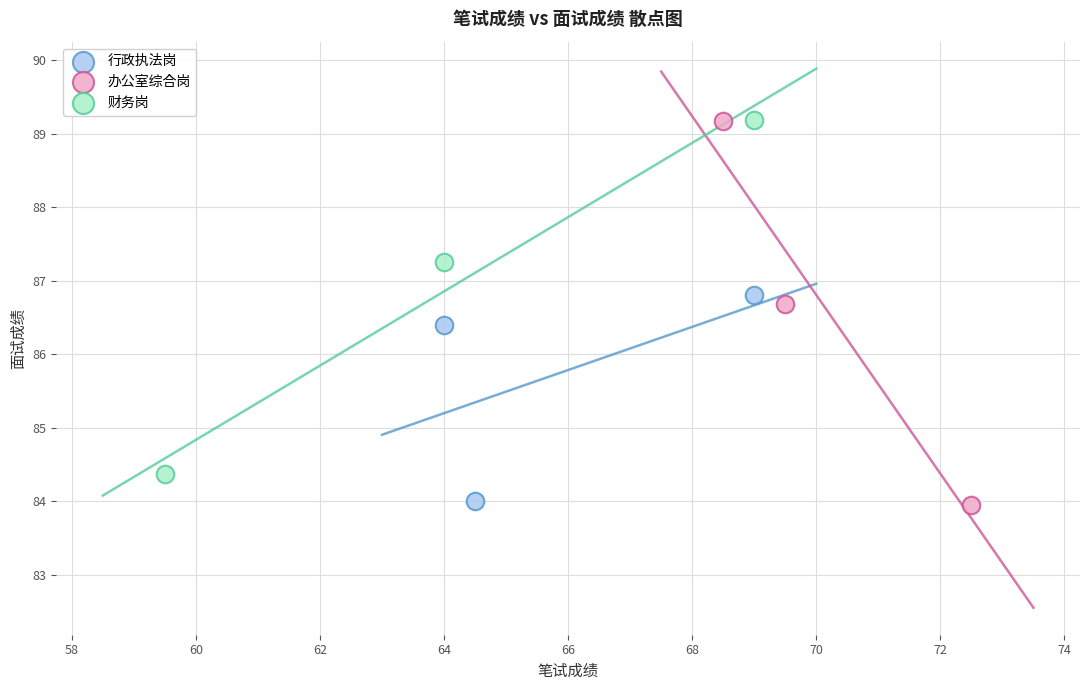

What are all the series names shown in the legend?

行政执法岗, 办公室综合岗, 财务岗